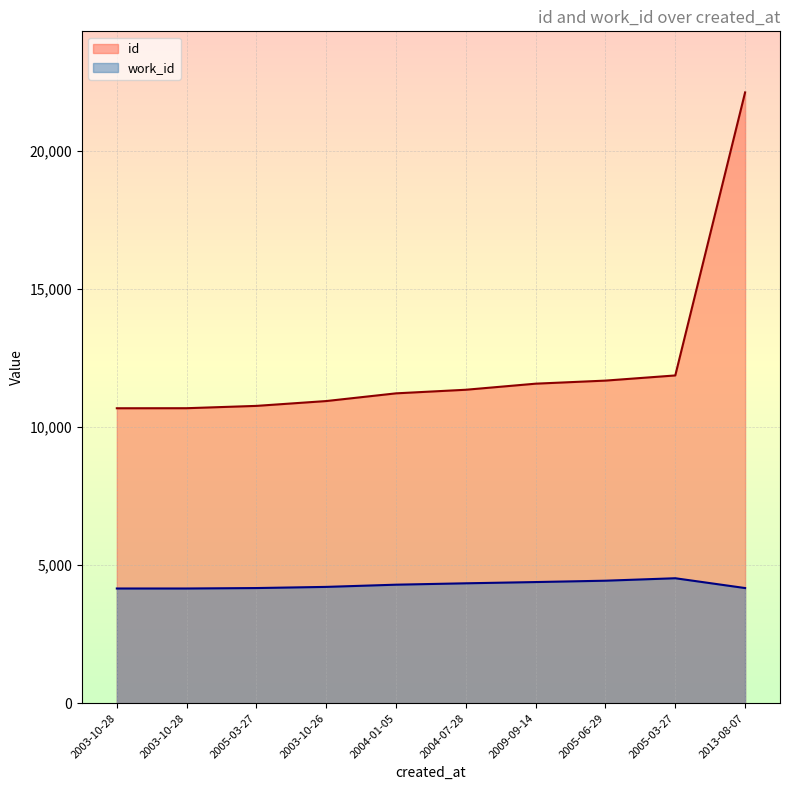

What is the sum of all work_id values?

42812